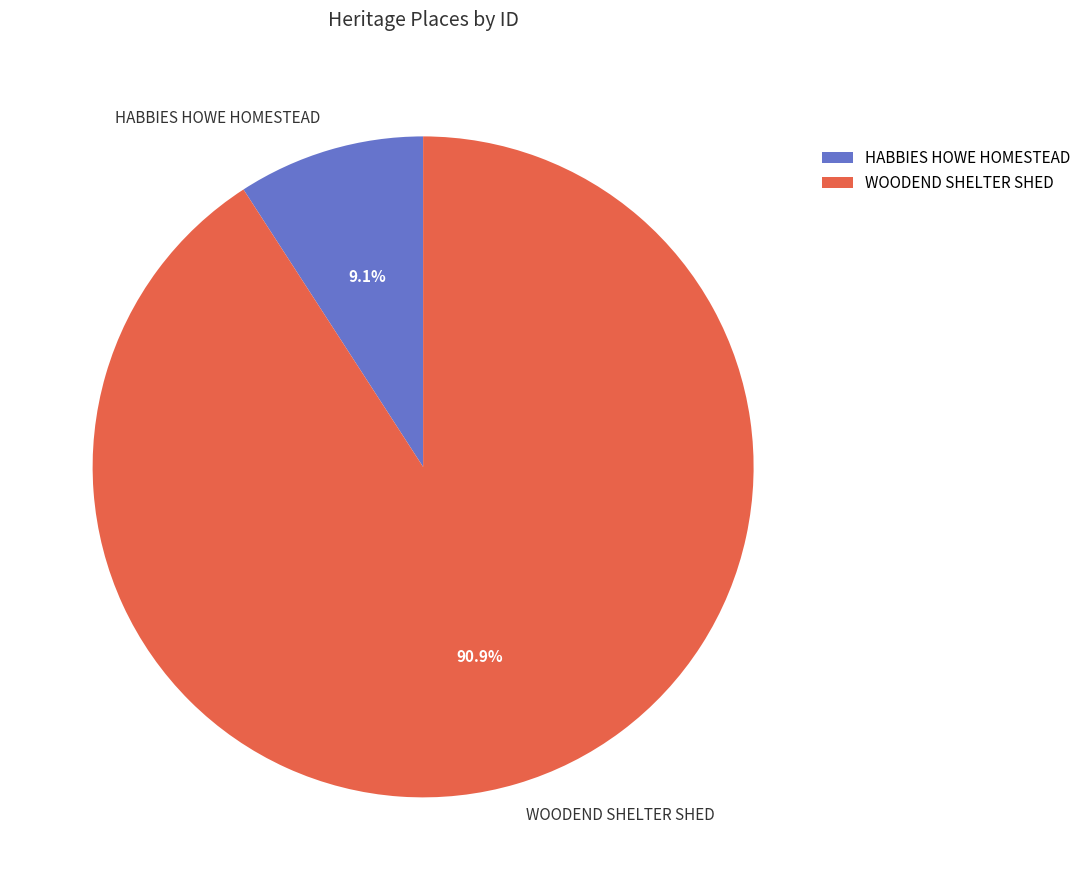

To the nearest percent, what is the combined percentage of WOODEND SHELTER SHED and HABBIES HOWE HOMESTEAD?

100%